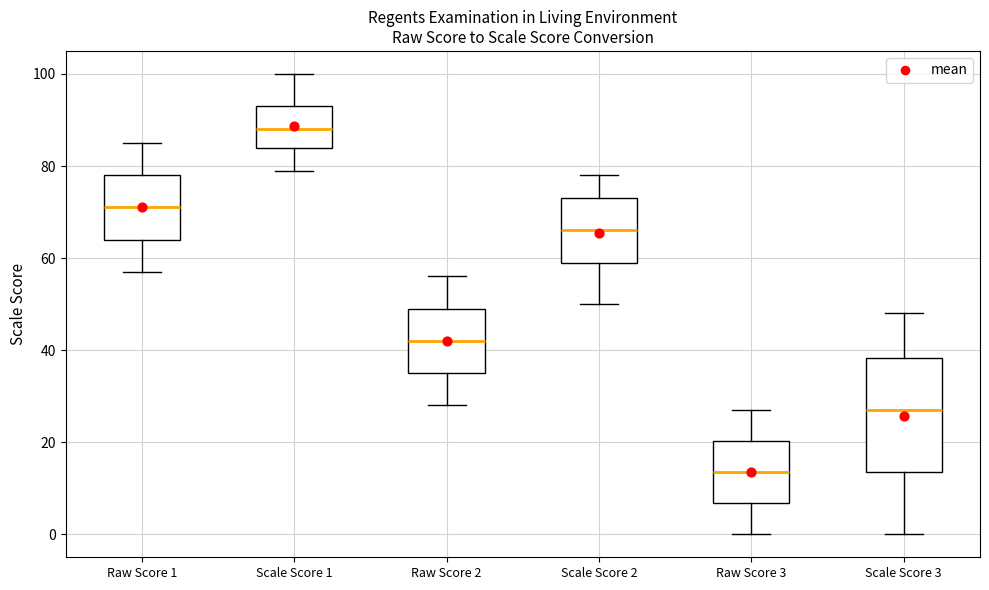

Where does the median line of the box for Scale Score 1 sit on the y-axis? The values are not printed on the chart, so give them approximately, as read against the axis.

88